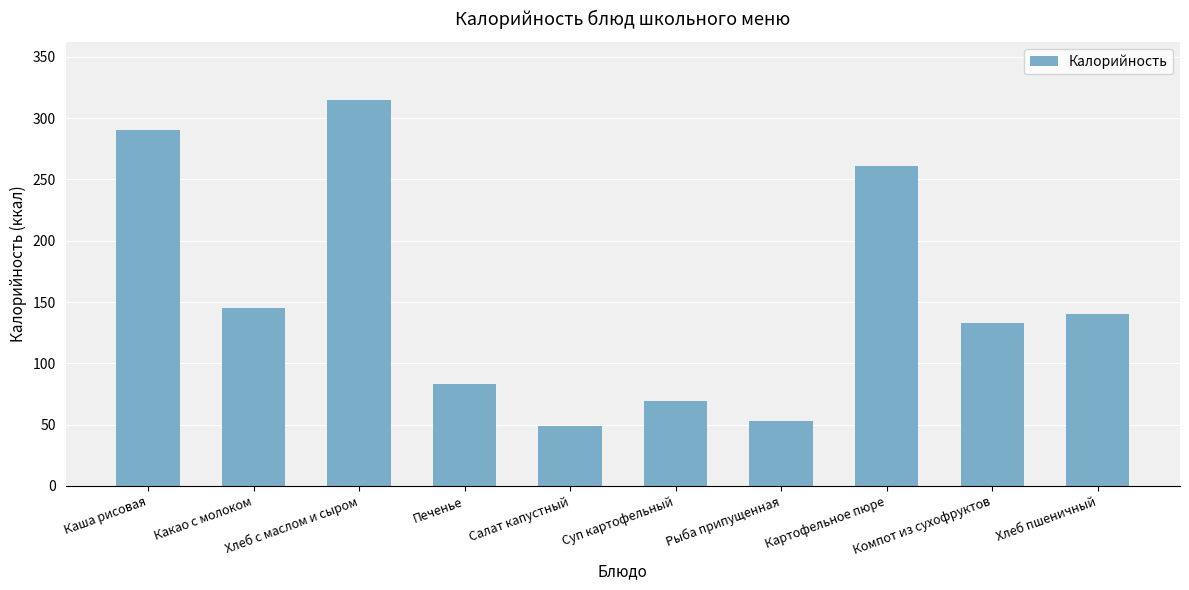

Which has a higher value, Картофельное пюре or Какао с молоком?

Картофельное пюре